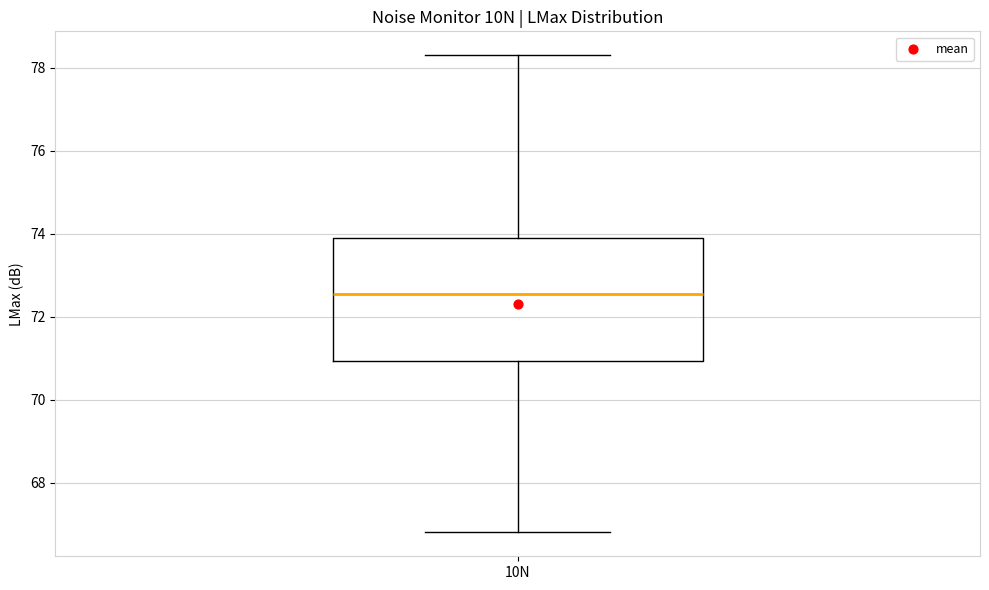

Where does the lower whisker of the box for 10N end on the y-axis? The values are not printed on the chart, so give them approximately, as read against the axis.

66.8